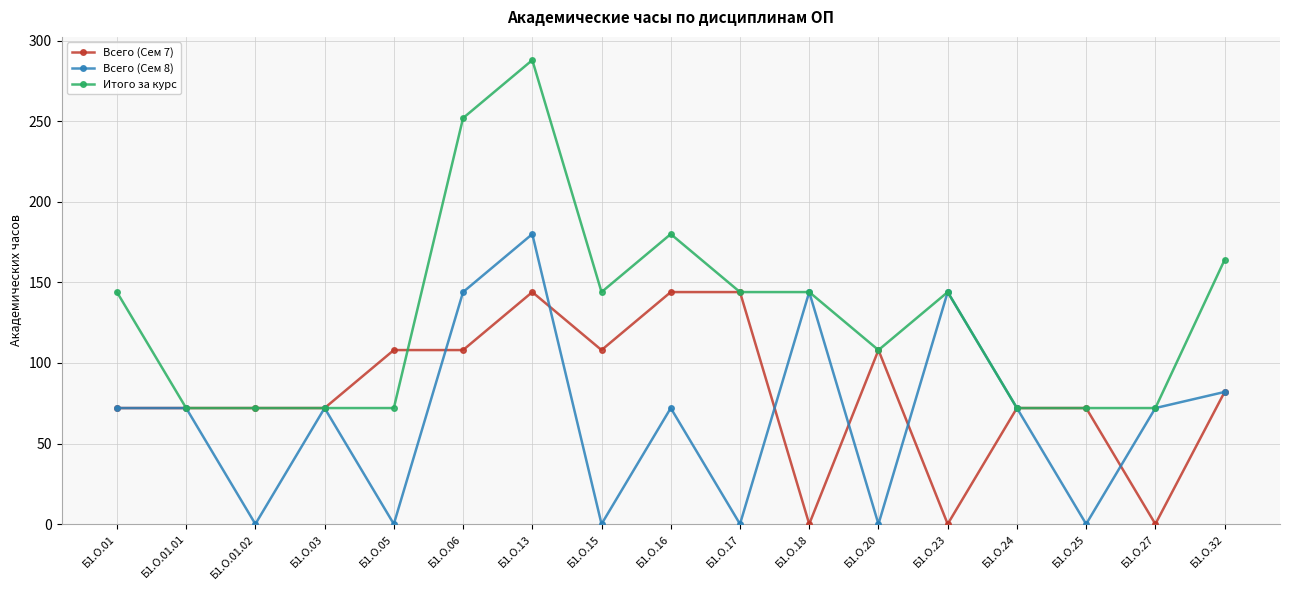

At which category does Всего (Сем 8) reach its first local valley?

Б1.О.01.02